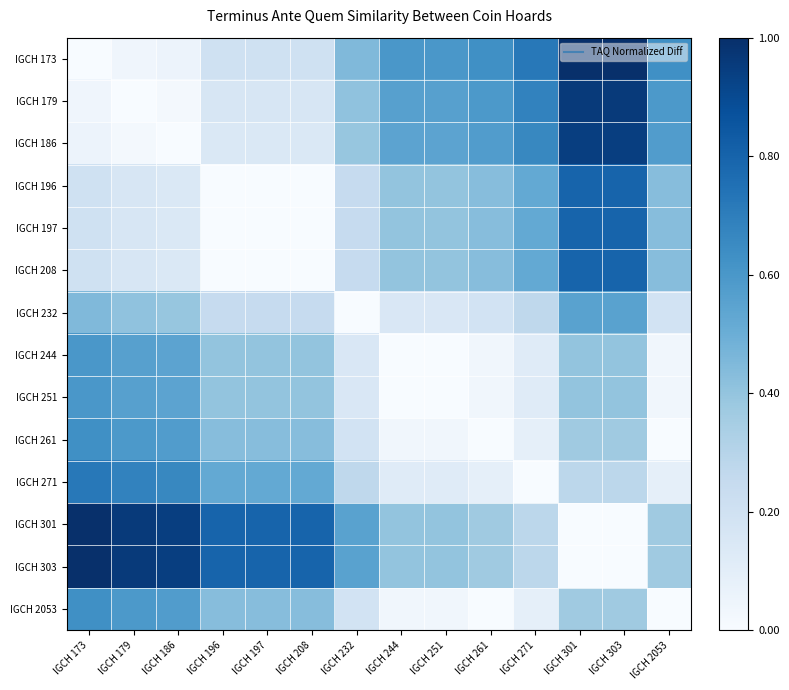

Reading right to left, list all the values displayed in this chart.

IGCH 173: IGCH 2053=0.6	IGCH 303=1.0	IGCH 301=1.0	IGCH 271=0.7	IGCH 261=0.6	IGCH 251=0.6	IGCH 244=0.6	IGCH 232=0.4	IGCH 208=0.2	IGCH 197=0.2	IGCH 196=0.2	IGCH 186=0.1	IGCH 179=0.0	IGCH 173=0.0
IGCH 179: IGCH 2053=0.6	IGCH 303=1.0	IGCH 301=1.0	IGCH 271=0.7	IGCH 261=0.6	IGCH 251=0.6	IGCH 244=0.6	IGCH 232=0.4	IGCH 208=0.2	IGCH 197=0.2	IGCH 196=0.2	IGCH 186=0.0	IGCH 179=0.0	IGCH 173=0.0
IGCH 186: IGCH 2053=0.6	IGCH 303=0.9	IGCH 301=0.9	IGCH 271=0.7	IGCH 261=0.6	IGCH 251=0.5	IGCH 244=0.5	IGCH 232=0.4	IGCH 208=0.1	IGCH 197=0.1	IGCH 196=0.1	IGCH 186=0.0	IGCH 179=0.0	IGCH 173=0.1
IGCH 196: IGCH 2053=0.4	IGCH 303=0.8	IGCH 301=0.8	IGCH 271=0.5	IGCH 261=0.4	IGCH 251=0.4	IGCH 244=0.4	IGCH 232=0.2	IGCH 208=0.0	IGCH 197=0.0	IGCH 196=0.0	IGCH 186=0.1	IGCH 179=0.2	IGCH 173=0.2
IGCH 197: IGCH 2053=0.4	IGCH 303=0.8	IGCH 301=0.8	IGCH 271=0.5	IGCH 261=0.4	IGCH 251=0.4	IGCH 244=0.4	IGCH 232=0.2	IGCH 208=0.0	IGCH 197=0.0	IGCH 196=0.0	IGCH 186=0.1	IGCH 179=0.2	IGCH 173=0.2
IGCH 208: IGCH 2053=0.4	IGCH 303=0.8	IGCH 301=0.8	IGCH 271=0.5	IGCH 261=0.4	IGCH 251=0.4	IGCH 244=0.4	IGCH 232=0.2	IGCH 208=0.0	IGCH 197=0.0	IGCH 196=0.0	IGCH 186=0.1	IGCH 179=0.2	IGCH 173=0.2
IGCH 232: IGCH 2053=0.2	IGCH 303=0.6	IGCH 301=0.6	IGCH 271=0.3	IGCH 261=0.2	IGCH 251=0.2	IGCH 244=0.2	IGCH 232=0.0	IGCH 208=0.2	IGCH 197=0.2	IGCH 196=0.2	IGCH 186=0.4	IGCH 179=0.4	IGCH 173=0.4
IGCH 244: IGCH 2053=0.0	IGCH 303=0.4	IGCH 301=0.4	IGCH 271=0.1	IGCH 261=0.0	IGCH 251=0.0	IGCH 244=0.0	IGCH 232=0.2	IGCH 208=0.4	IGCH 197=0.4	IGCH 196=0.4	IGCH 186=0.5	IGCH 179=0.6	IGCH 173=0.6
IGCH 251: IGCH 2053=0.0	IGCH 303=0.4	IGCH 301=0.4	IGCH 271=0.1	IGCH 261=0.0	IGCH 251=0.0	IGCH 244=0.0	IGCH 232=0.2	IGCH 208=0.4	IGCH 197=0.4	IGCH 196=0.4	IGCH 186=0.5	IGCH 179=0.6	IGCH 173=0.6
IGCH 261: IGCH 2053=0.0	IGCH 303=0.4	IGCH 301=0.4	IGCH 271=0.1	IGCH 261=0.0	IGCH 251=0.0	IGCH 244=0.0	IGCH 232=0.2	IGCH 208=0.4	IGCH 197=0.4	IGCH 196=0.4	IGCH 186=0.6	IGCH 179=0.6	IGCH 173=0.6
IGCH 271: IGCH 2053=0.1	IGCH 303=0.3	IGCH 301=0.3	IGCH 271=0.0	IGCH 261=0.1	IGCH 251=0.1	IGCH 244=0.1	IGCH 232=0.3	IGCH 208=0.5	IGCH 197=0.5	IGCH 196=0.5	IGCH 186=0.7	IGCH 179=0.7	IGCH 173=0.7
IGCH 301: IGCH 2053=0.4	IGCH 303=0.0	IGCH 301=0.0	IGCH 271=0.3	IGCH 261=0.4	IGCH 251=0.4	IGCH 244=0.4	IGCH 232=0.6	IGCH 208=0.8	IGCH 197=0.8	IGCH 196=0.8	IGCH 186=0.9	IGCH 179=1.0	IGCH 173=1.0
IGCH 303: IGCH 2053=0.4	IGCH 303=0.0	IGCH 301=0.0	IGCH 271=0.3	IGCH 261=0.4	IGCH 251=0.4	IGCH 244=0.4	IGCH 232=0.6	IGCH 208=0.8	IGCH 197=0.8	IGCH 196=0.8	IGCH 186=0.9	IGCH 179=1.0	IGCH 173=1.0
IGCH 2053: IGCH 2053=0.0	IGCH 303=0.4	IGCH 301=0.4	IGCH 271=0.1	IGCH 261=0.0	IGCH 251=0.0	IGCH 244=0.0	IGCH 232=0.2	IGCH 208=0.4	IGCH 197=0.4	IGCH 196=0.4	IGCH 186=0.6	IGCH 179=0.6	IGCH 173=0.6